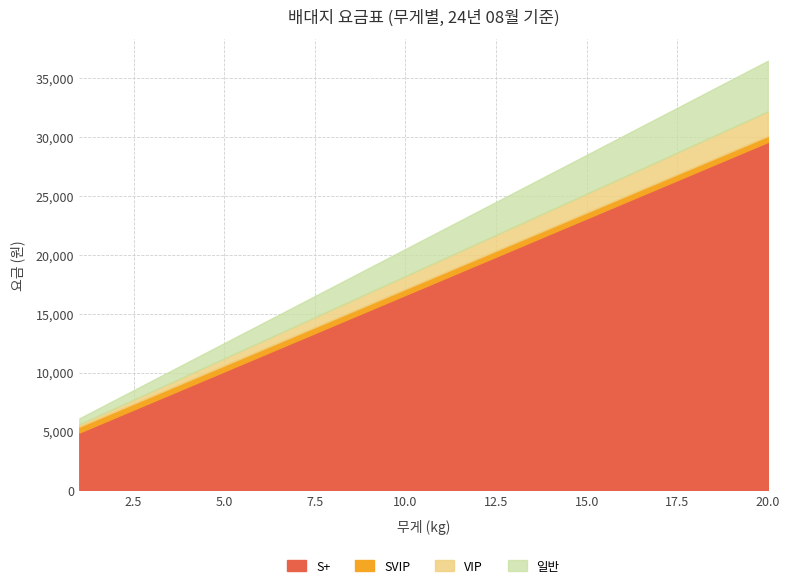

What is the highest value of the 일반 series?

36500